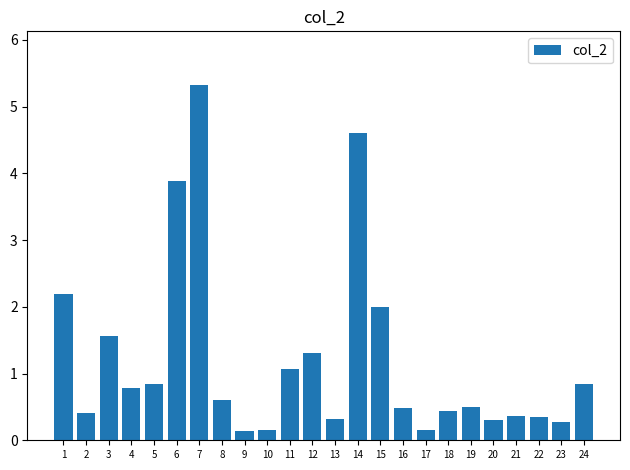

What is the sum of the values at 14 and 6?

8.5